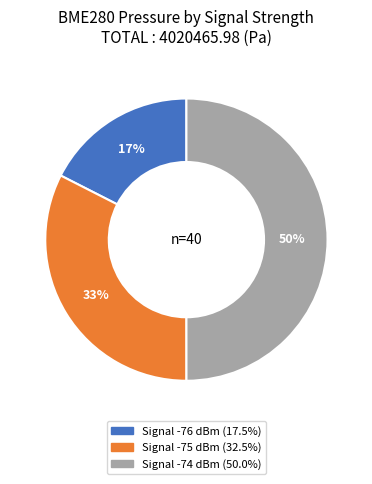

To the nearest percent, what is the average slice percentage?

33%